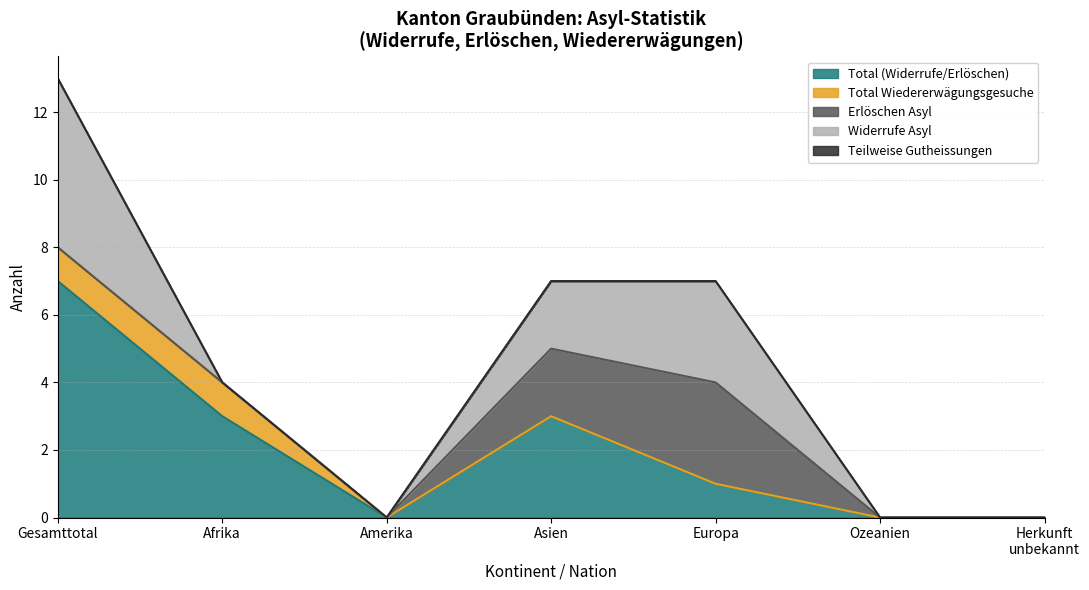

At which label is Total closest to 3?

Afrika